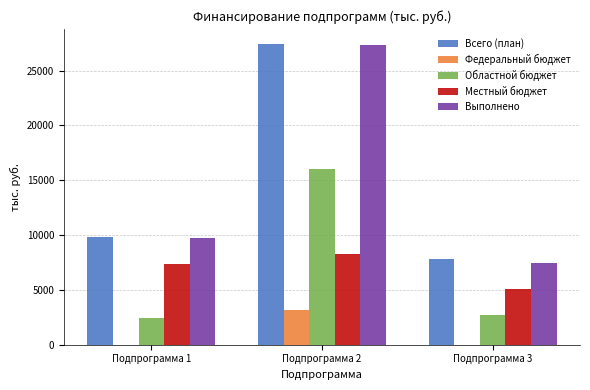

Reading right to left, list all the values displayed in this chart.

Всего (план): Подпрограмма 3=7806.3	Подпрограмма 2=27428.4	Подпрограмма 1=9803.2
Федеральный бюджет: Подпрограмма 3=0.0	Подпрограмма 2=3130.7	Подпрограмма 1=0.0
Областной бюджет: Подпрограмма 3=2723.4	Подпрограмма 2=16017.5	Подпрограмма 1=2463.6
Местный бюджет: Подпрограмма 3=5082.9	Подпрограмма 2=8280.2	Подпрограмма 1=7339.6
Выполнено: Подпрограмма 3=7458.2	Подпрограмма 2=27326.1	Подпрограмма 1=9773.8